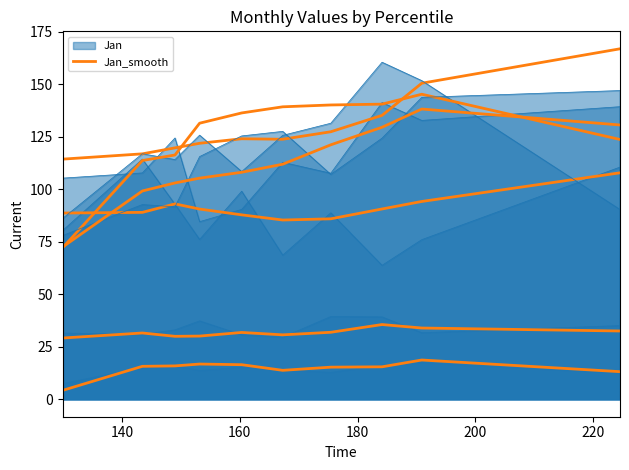

True or false: there are more than 2 points higher than both neighbors.

True